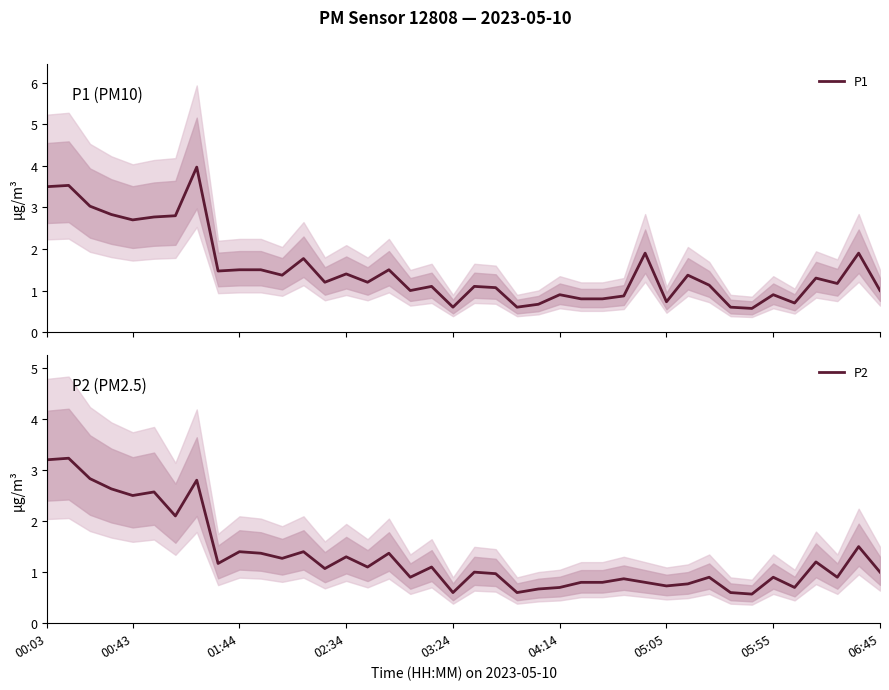

What is the minimum value for P1?

0.6